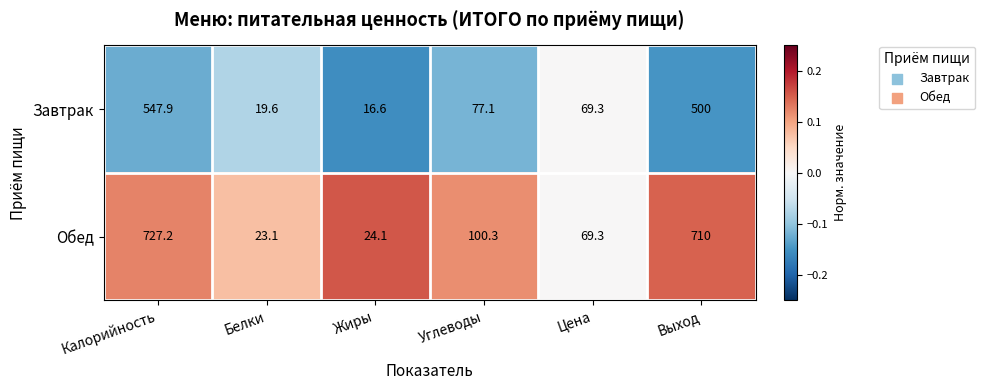

What is the lowest value of the Завтрак series?

16.6